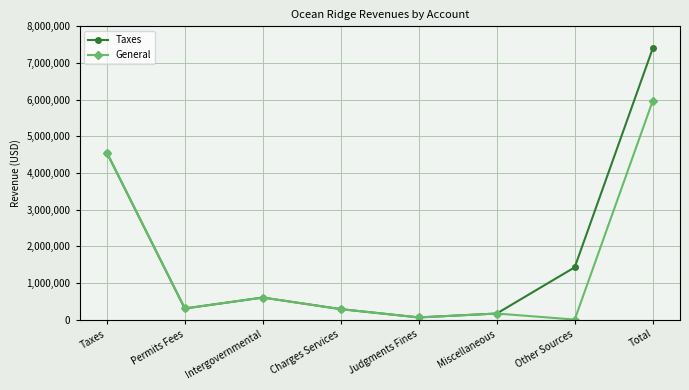

List the series in order of their overall mean, lowest first.

General, Taxes